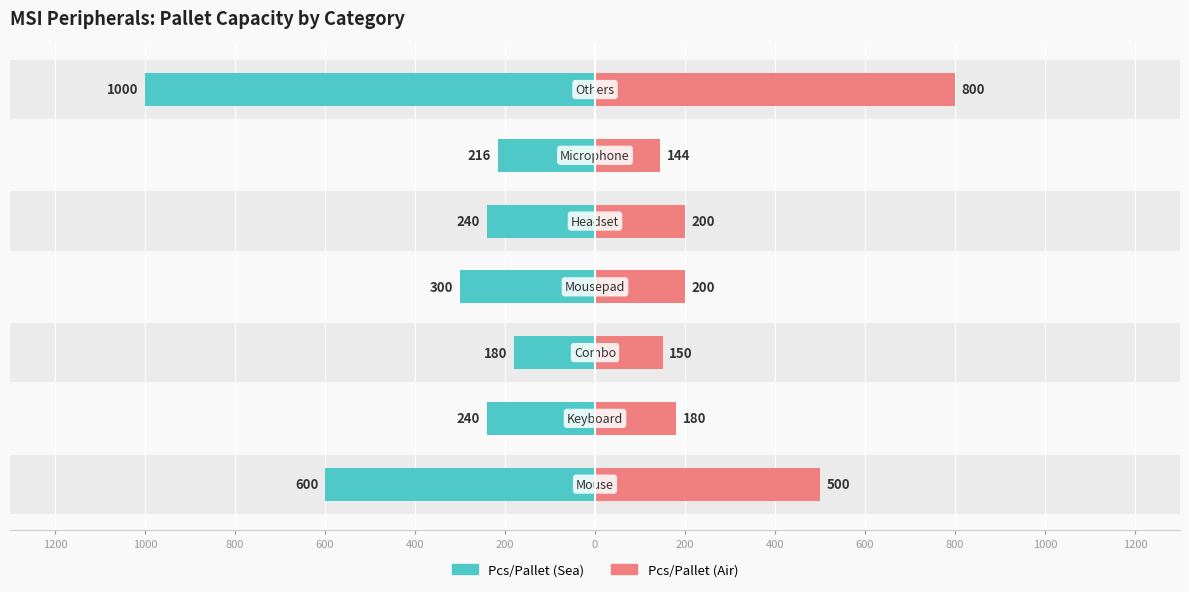

How many data points in Pcs/Pallet (Air) are above 200?

2